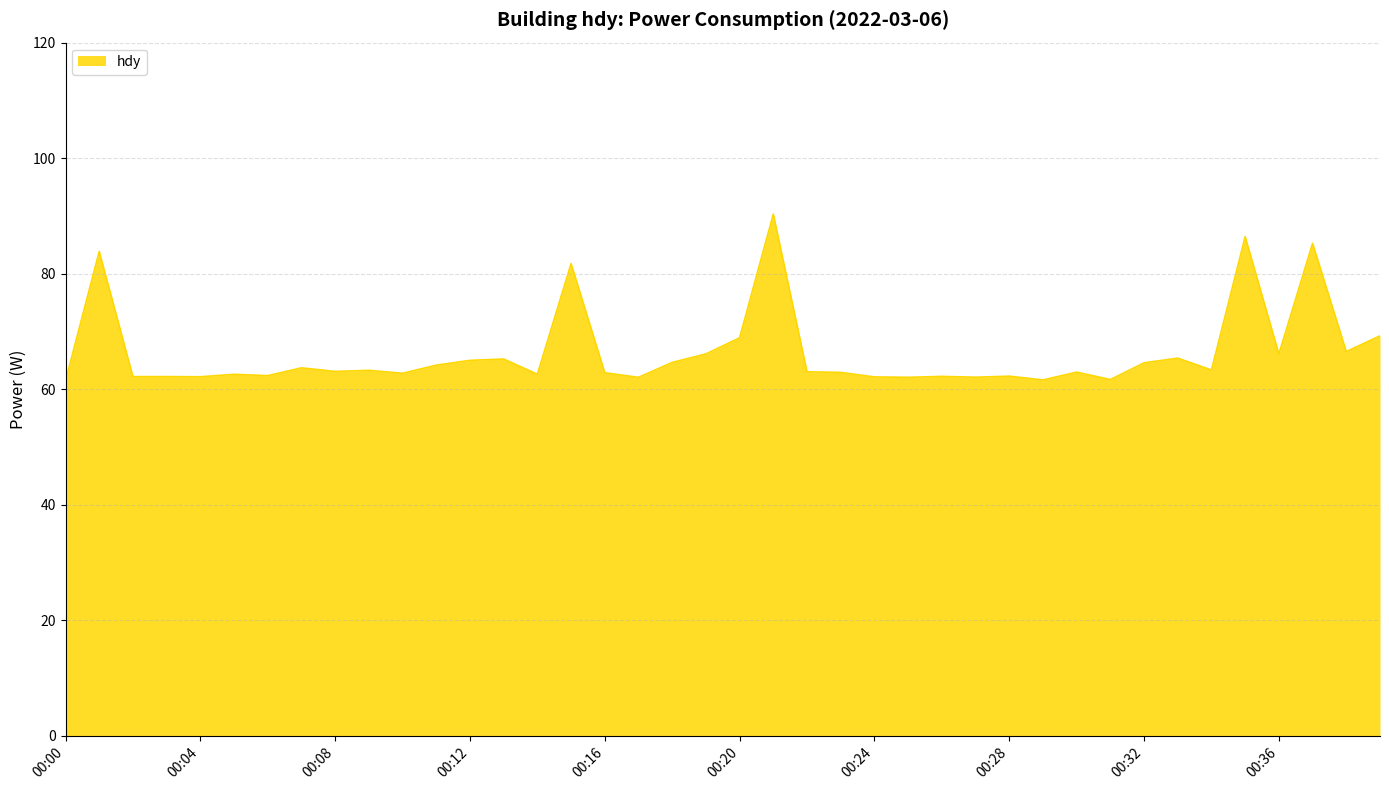

What is the difference between the maximum and minimum values?

28.9